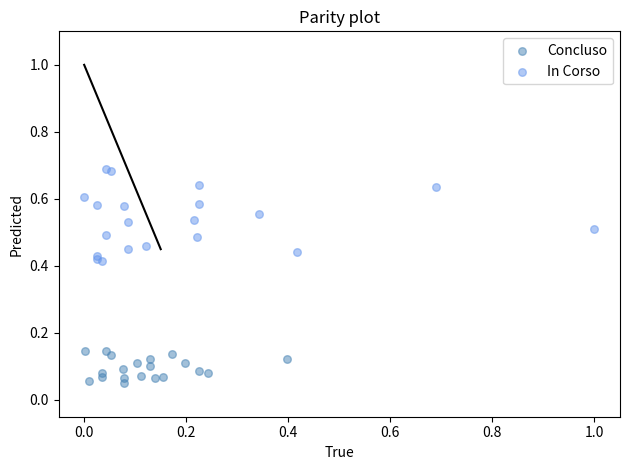

Which series contains the lowest Y value?

Concluso